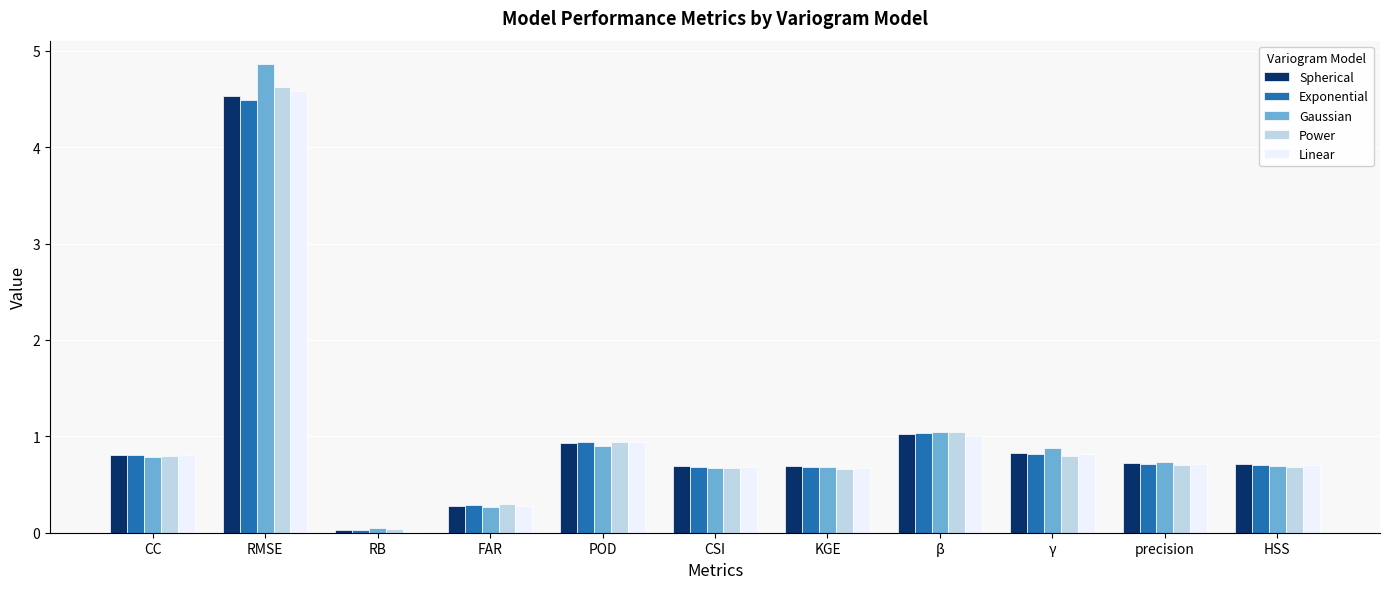

What is the difference between the Power values at RB and FAR?

0.3